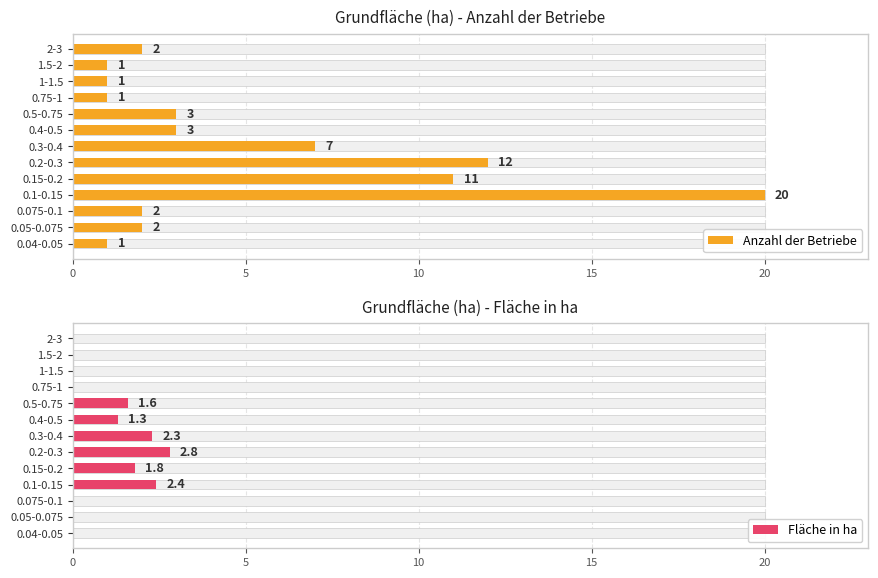

Which series has the largest range (max minus min)?

Anzahl der Betriebe